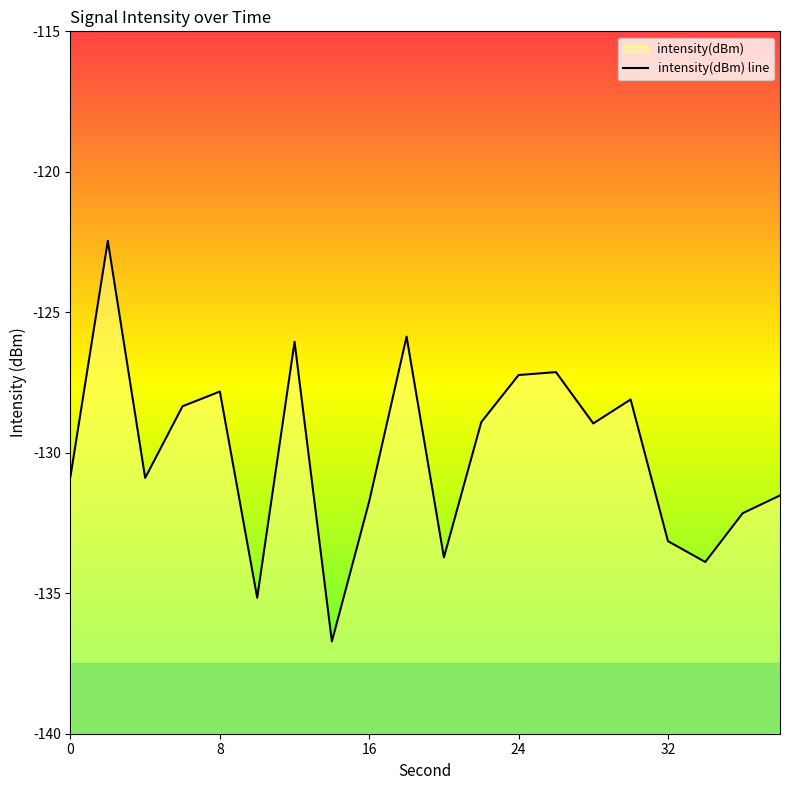

True or false: the data shows -135.2 at 10.

True